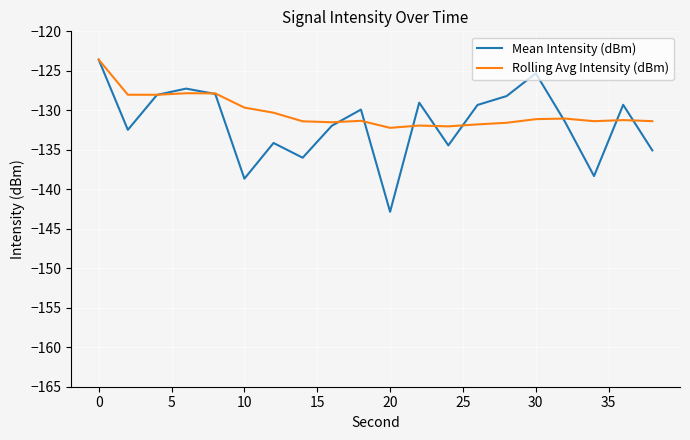

Which series has the largest range (max minus min)?

Mean Intensity (dBm)